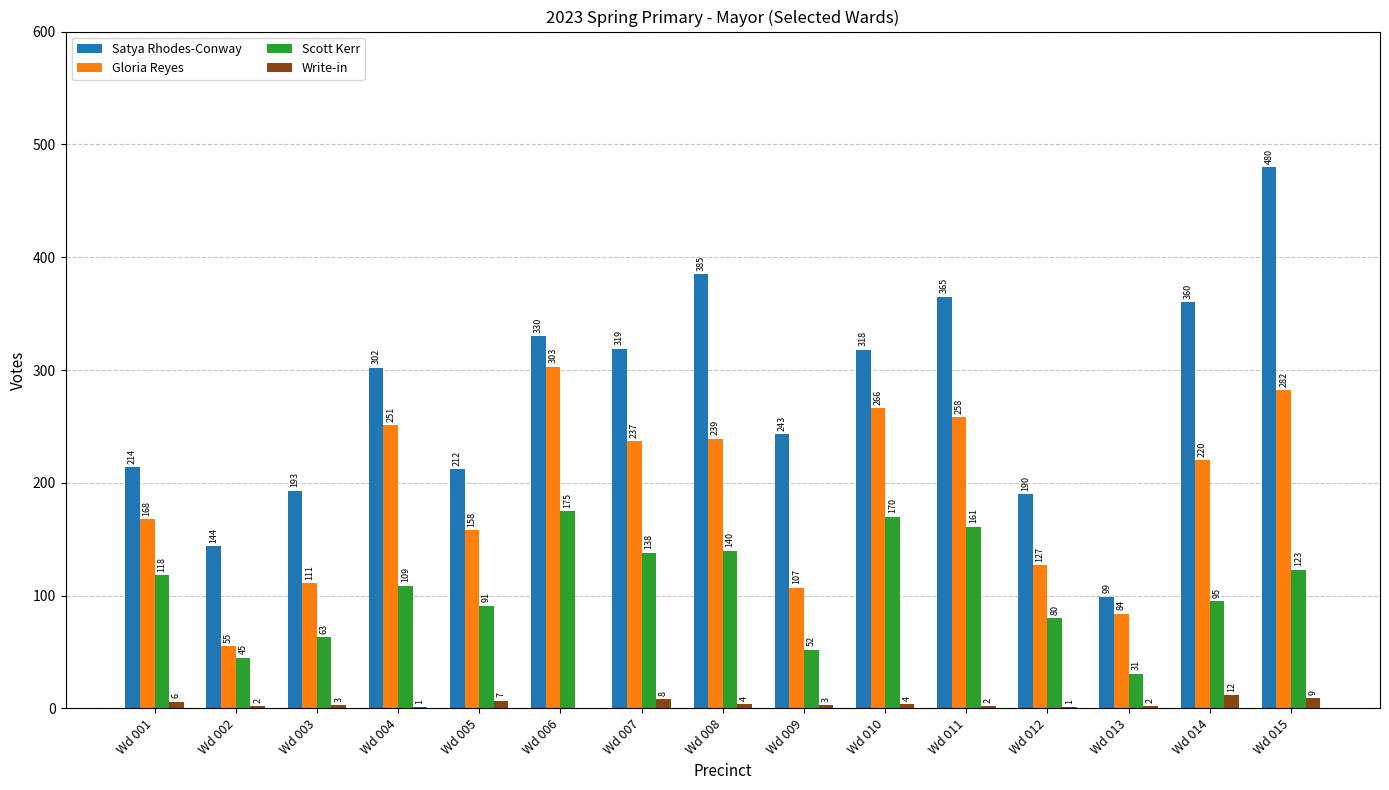

Count the number of data series in this chart.

4